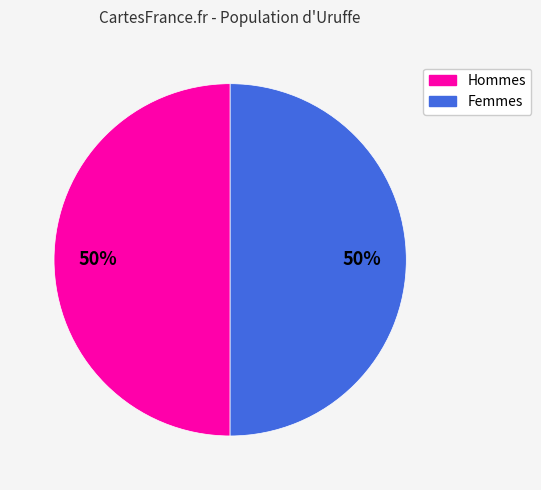

To the nearest percent, what is the average slice percentage?

50%